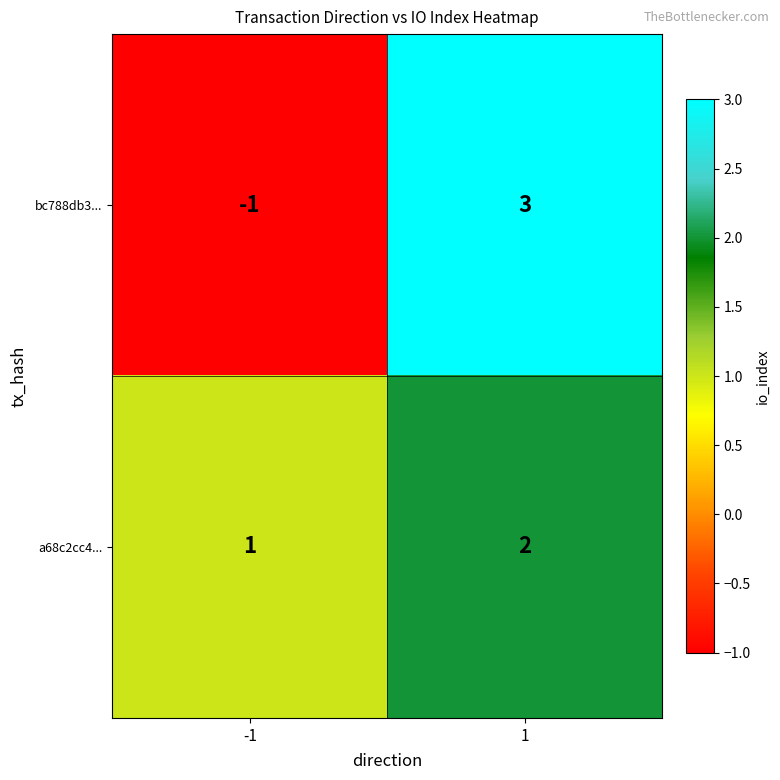

What is the difference between the maximum and minimum values in the bc788db3... series?

4